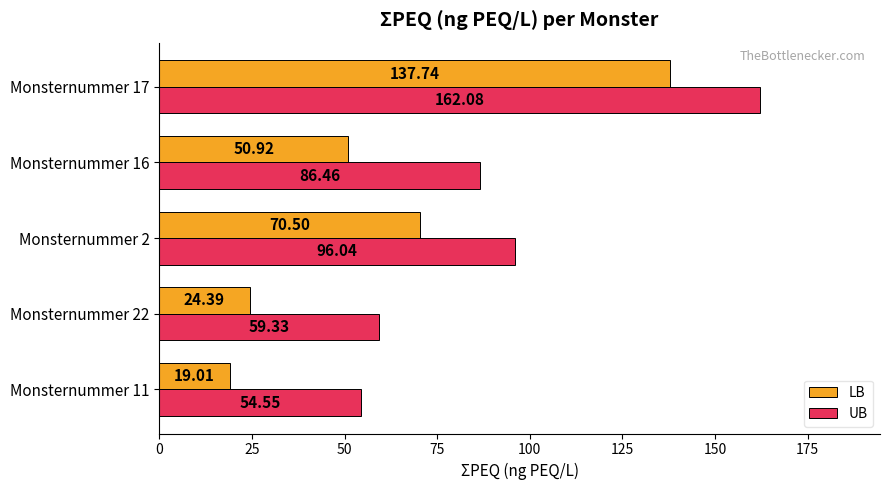

Which label corresponds to the largest value in the chart?

Monsternummer 17